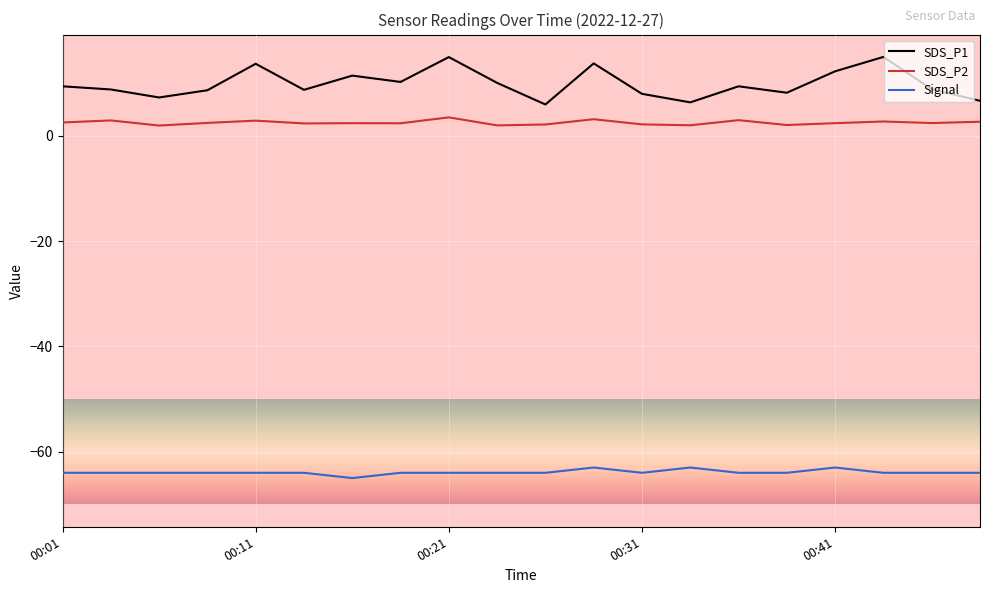

True or false: SDS_P1 and SDS_P2 cross at least once.

False